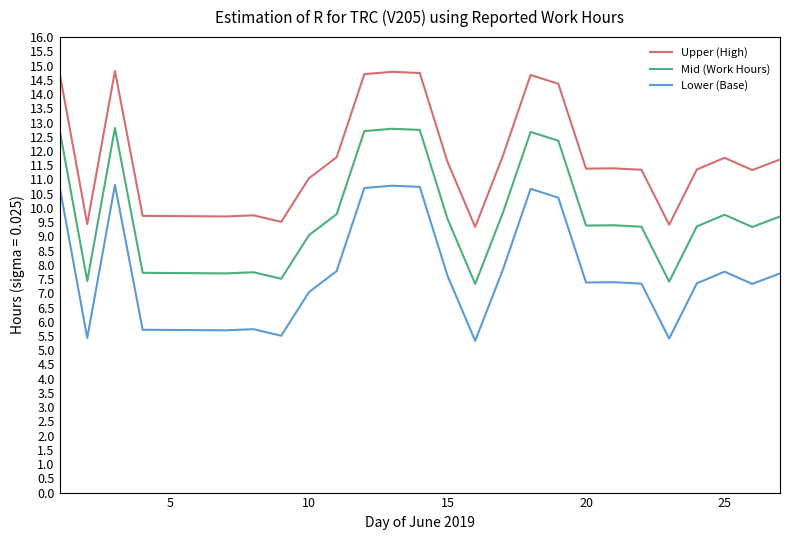

Rank the series by their average value, from lowest to highest.

Lower (Base), Mid (Work Hours), Upper (High)